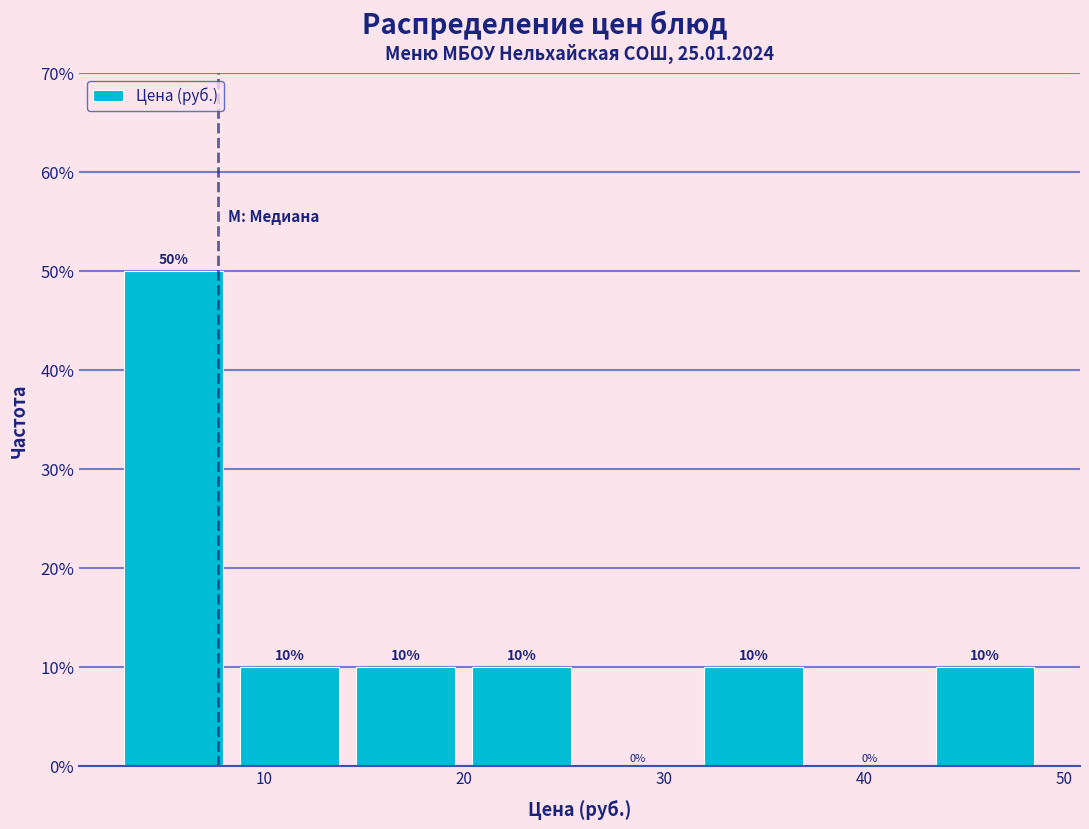

Reading left to right, transcribe this chart: for each bar, give the range it covers on the x-axis and its height. The bar edges are not printed on the chart, so give them approximately, as read against the axis.

3.0 to 8.8: 50
8.8 to 14.6: 10
14.6 to 20.4: 10
20.4 to 26.2: 10
26.2 to 32.0: 0
32.0 to 37.8: 10
37.8 to 43.6: 0
43.6 to 49.4: 10